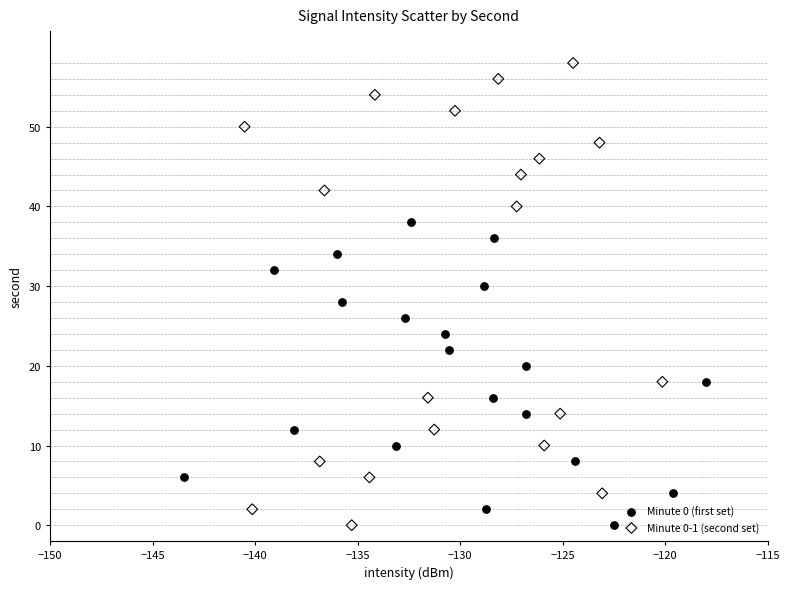

Which series reaches the maximum Y coordinate?

Minute 0-1 (second set)